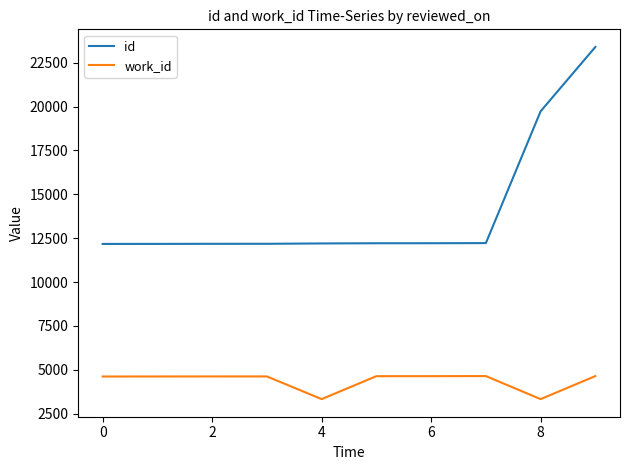

At how many categories does at least one series exceed 3696?

10